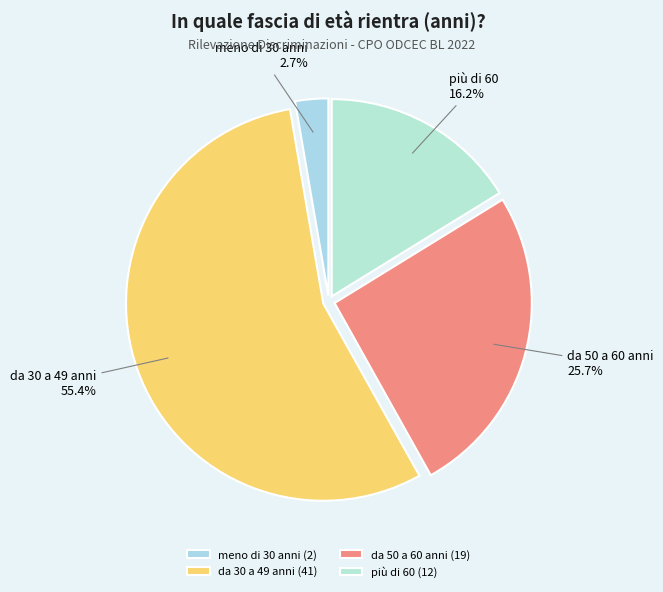

To the nearest percent, what portion does più di 60 represent?

16%